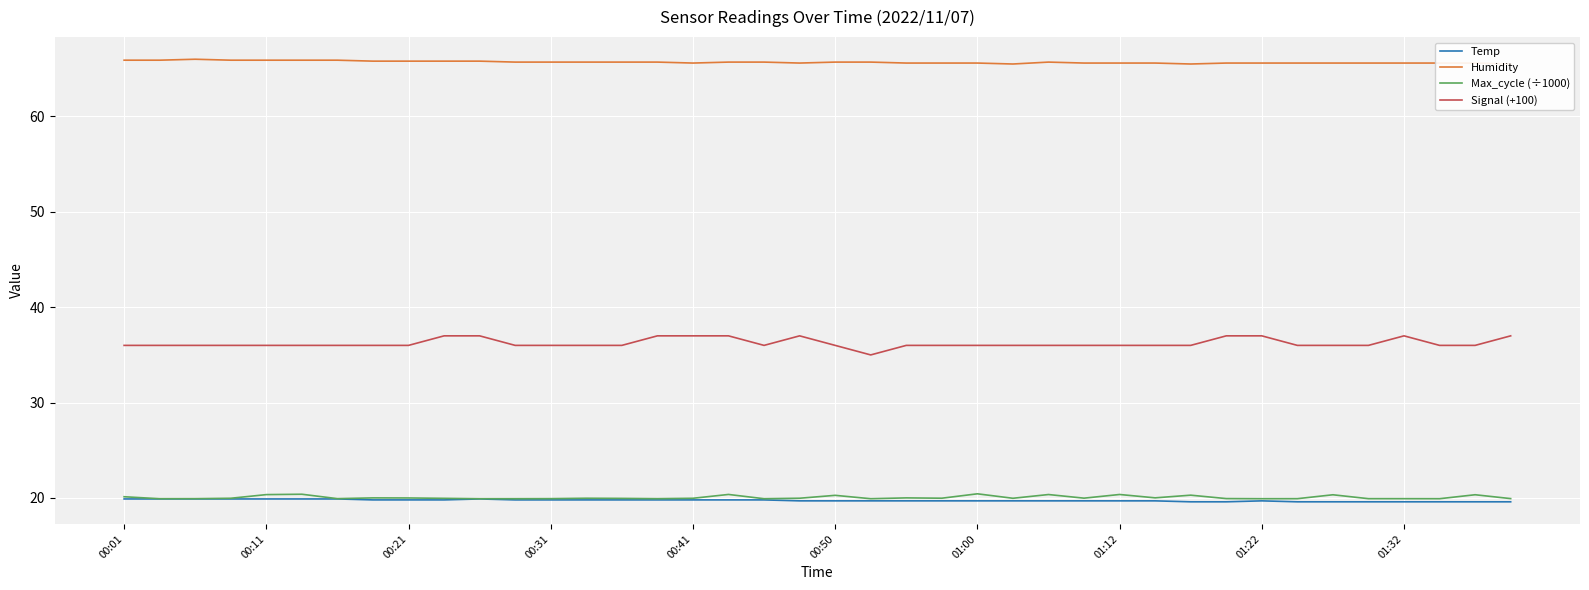

Is this an area chart (filled region under the line)?

No